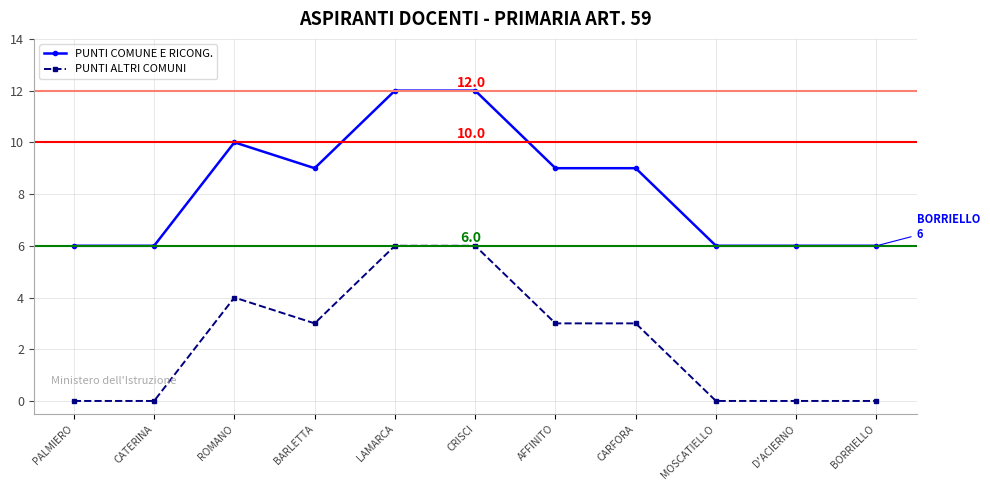

How many values in the PUNTI COMUNE E RICONG. series are below 9?

5